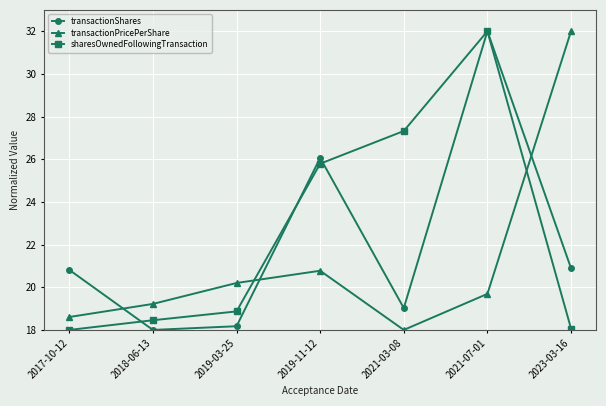

Does the chart have visible grid lines?

Yes